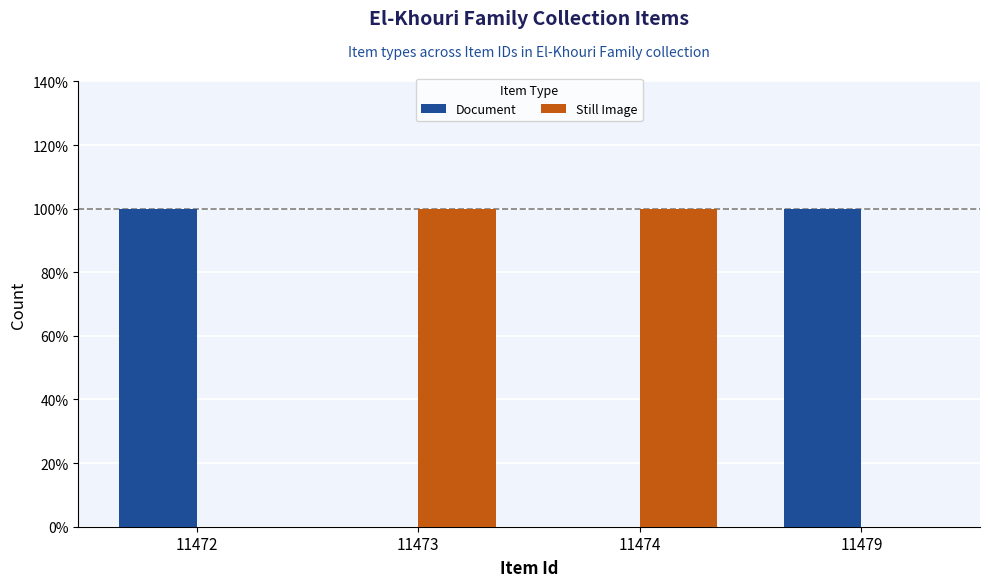

What are all the series names shown in the legend?

Document, Still Image